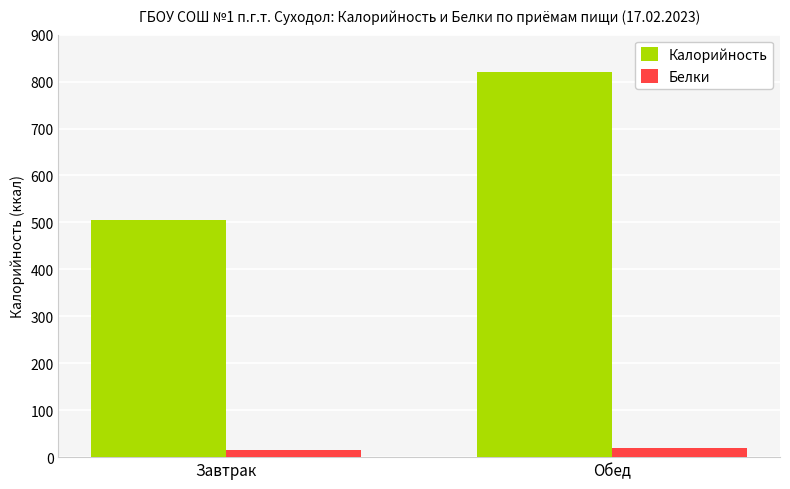

At which label does Калорийность reach its minimum?

Завтрак